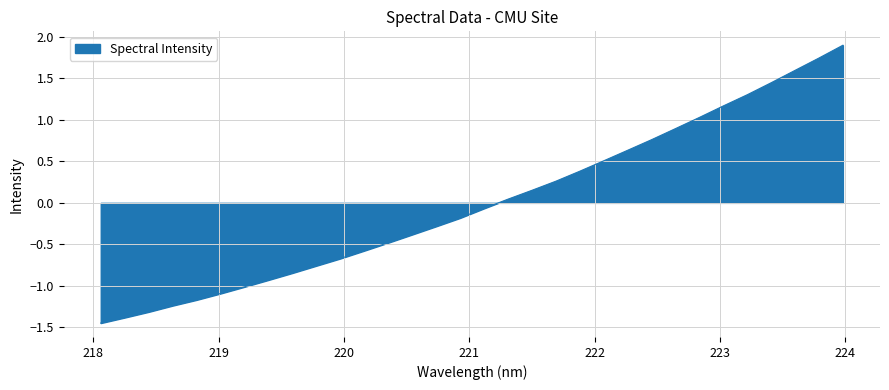

What is the greatest value displayed?

1.9